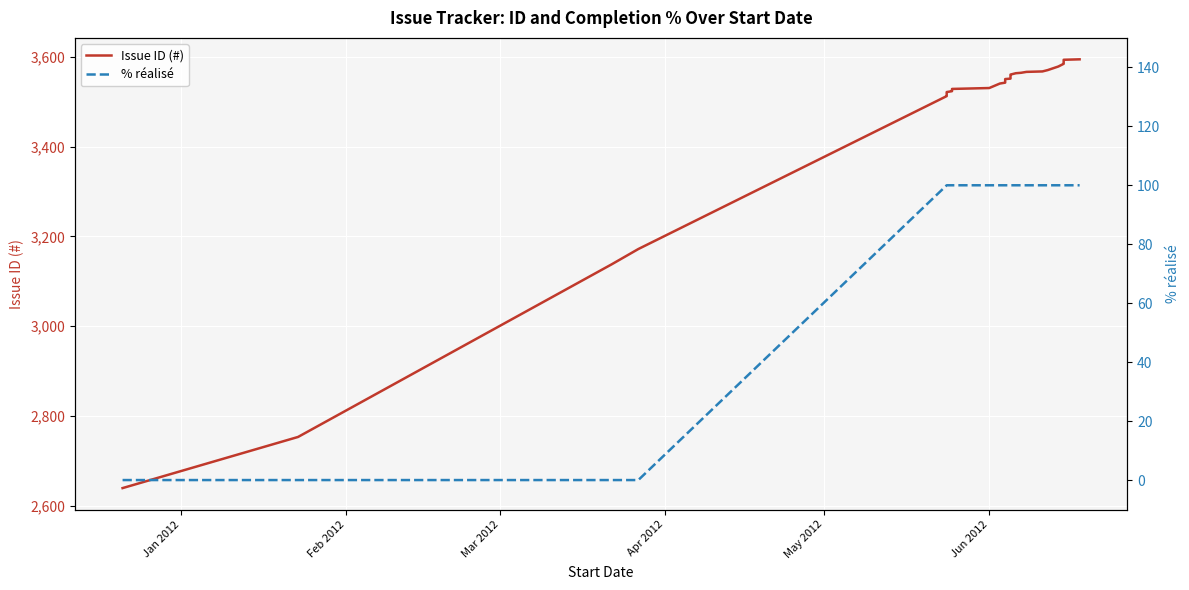

Rank the series by their average value, from lowest to highest.

% réalisé, Issue ID (#)